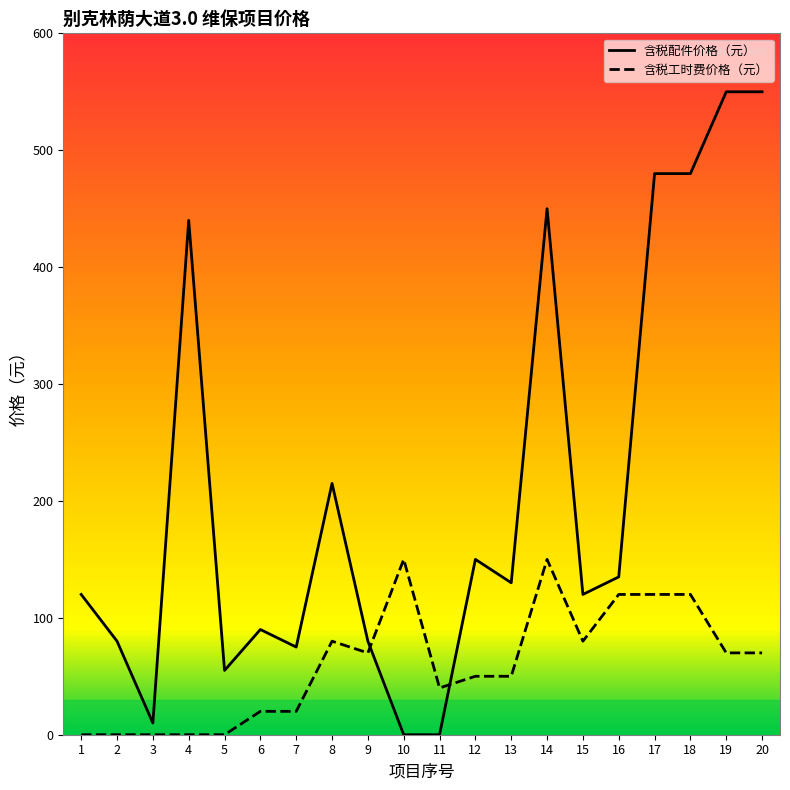

List the series in order of their overall mean, highest first.

含税配件价格（元）, 含税工时费价格（元）